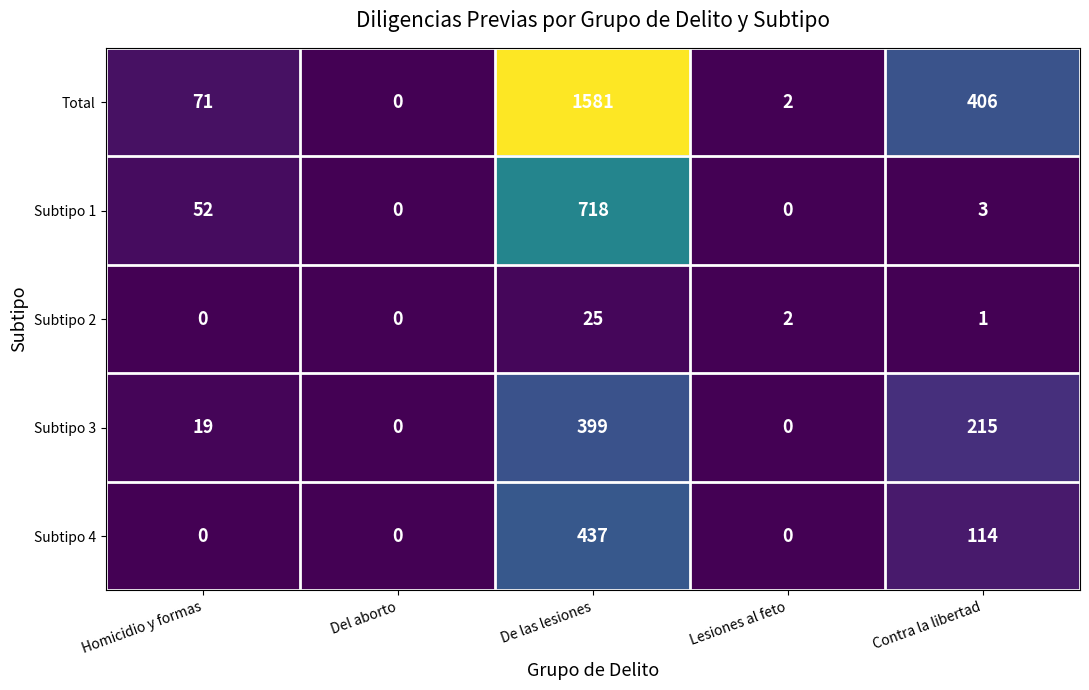

Which series changed the most between De las lesiones and Lesiones al feto?

Total